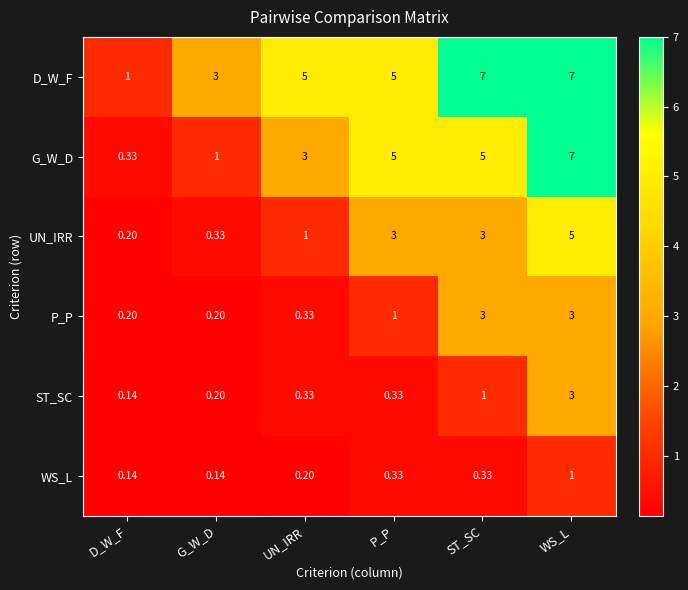

How many data points does each series have?

6